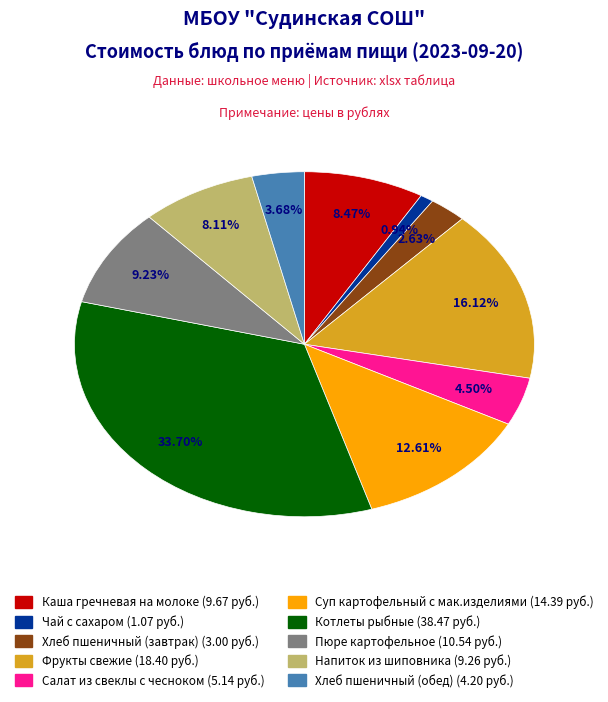

Is there any slice that represents more than half of the pie?

No